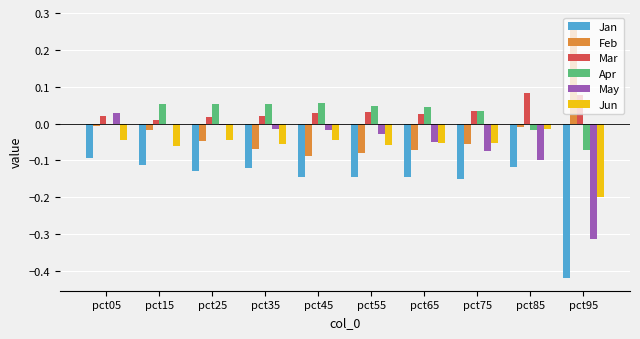

What is the sum of all May values?

-0.6